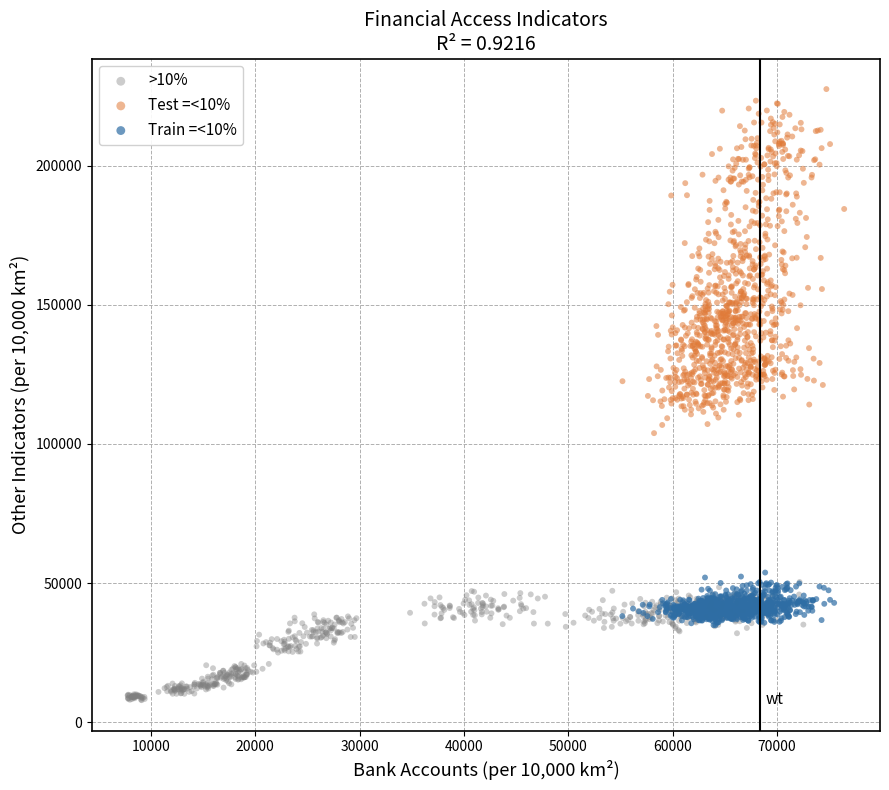

Which series reaches the maximum Y coordinate?

Test =<10%